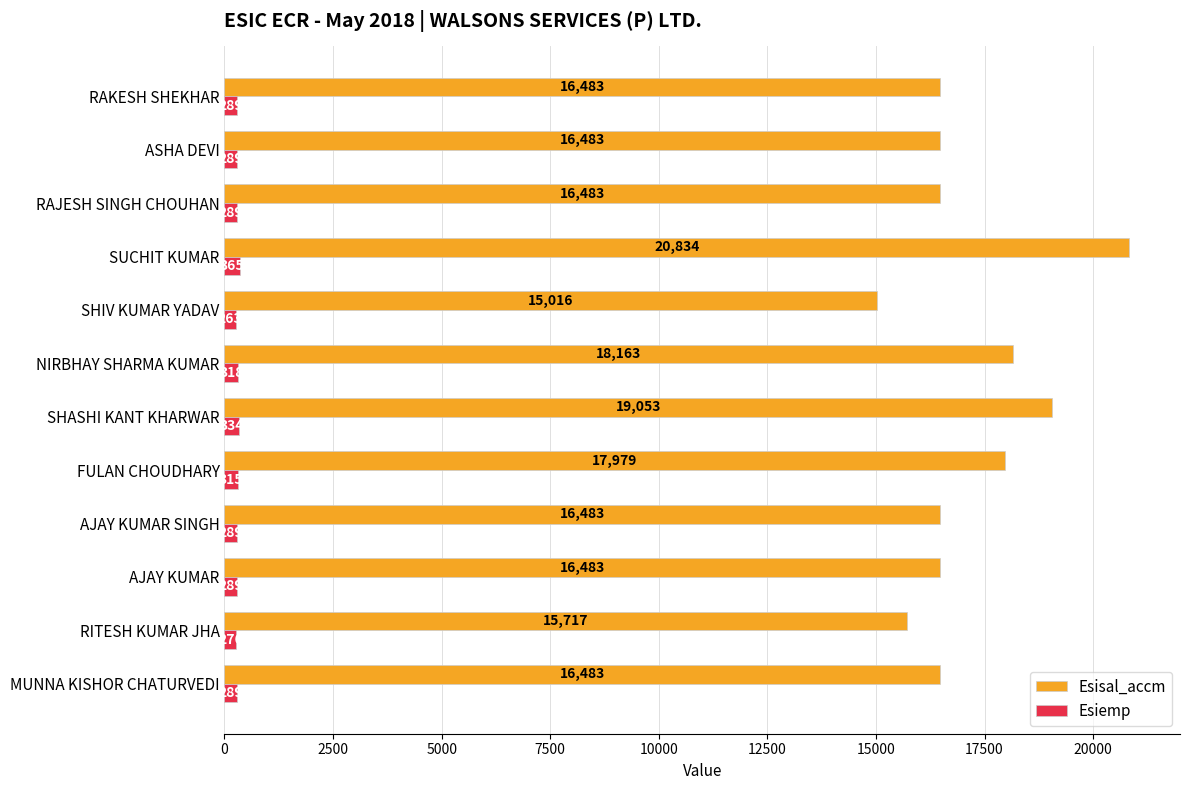

Rank the series by their average value, from highest to lowest.

Esisal_accm, Esiemp